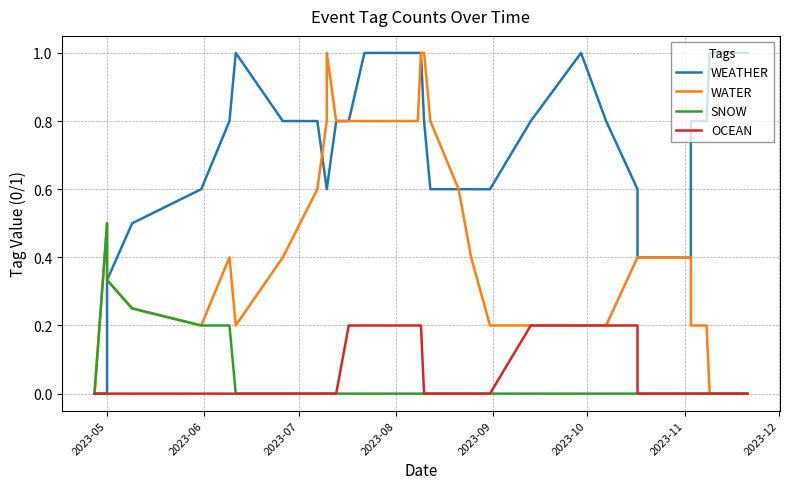

In SNOW, how many points are higher than both neighbors (excluding endpoints)?

1